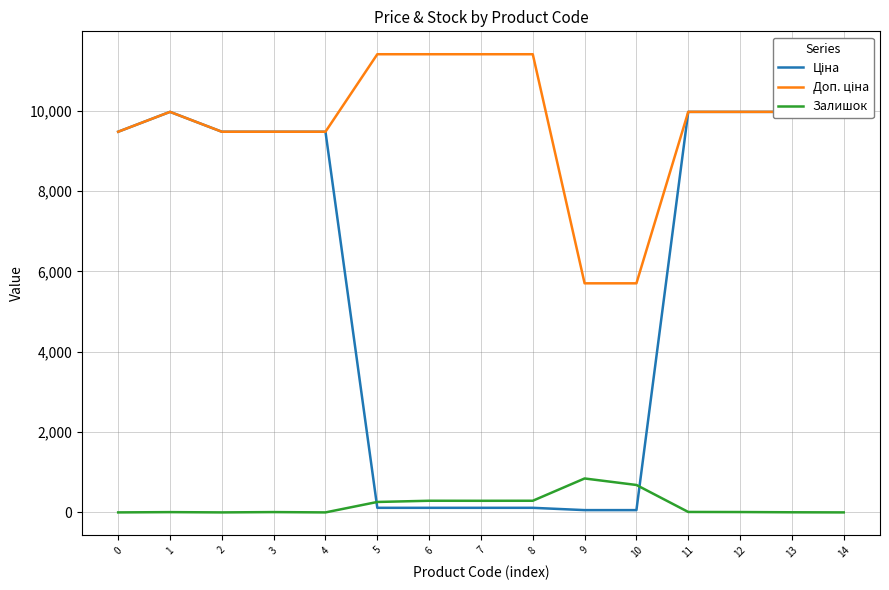

Where does the Залишок series first go above 9?

5